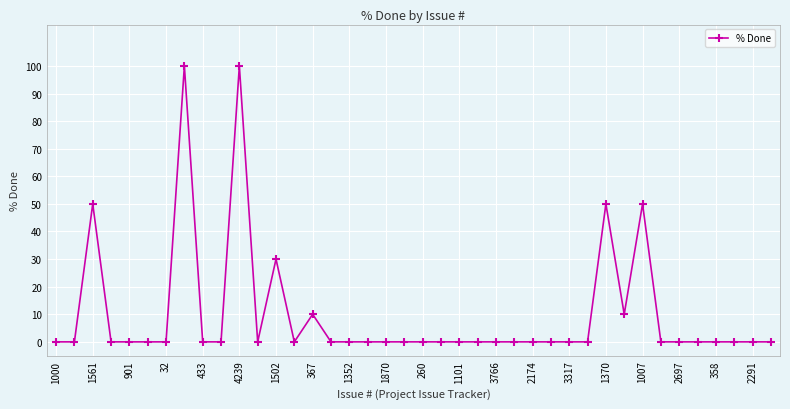

Count the number of data series in this chart.

1